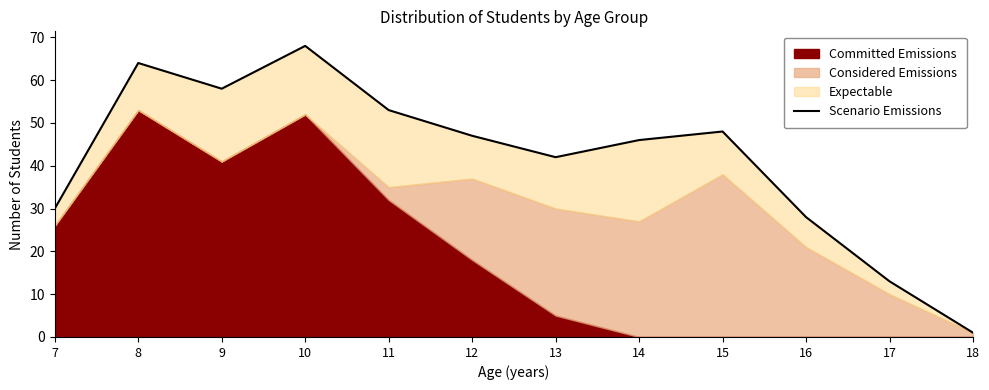

Is it true that the value at 12 is 21?

False